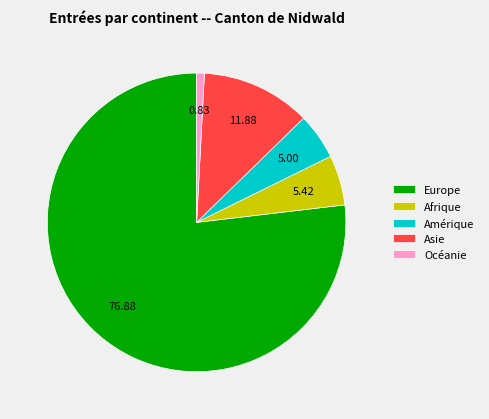

Between Afrique and Asie, which is larger?

Asie